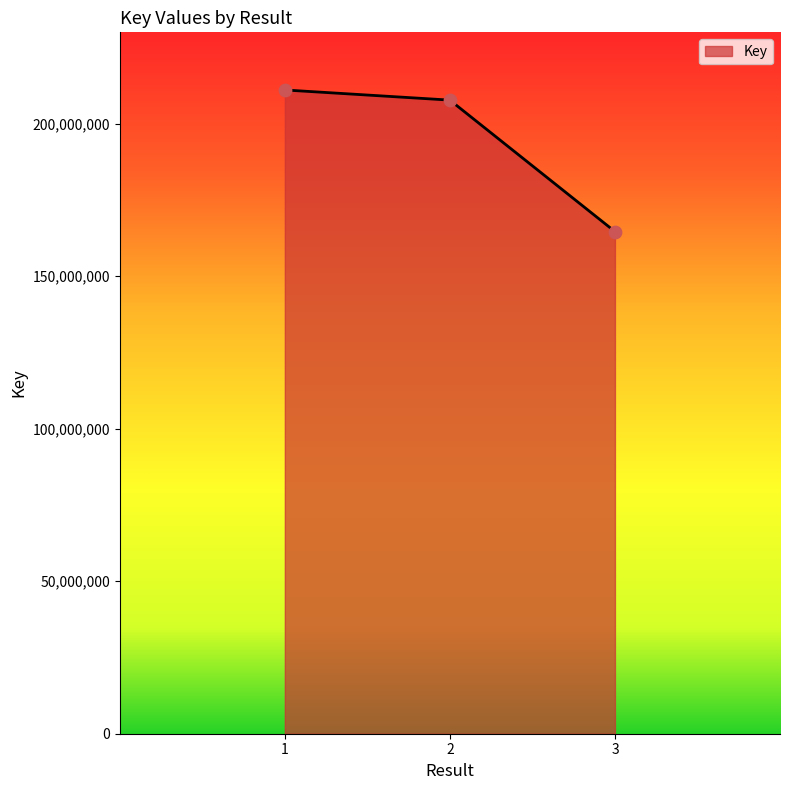

What is the change in value from 1 to 2?

-3326659